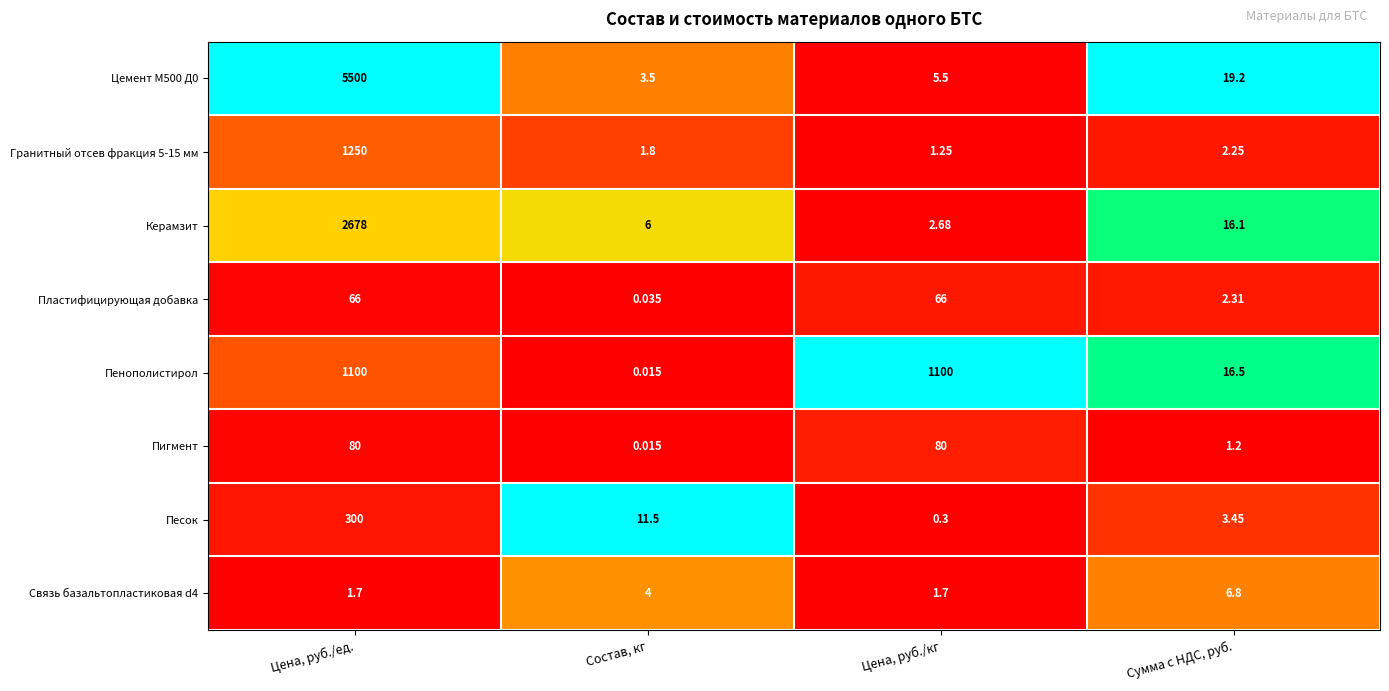

At which label does Песок first exceed 11?

Цена, руб./ед.